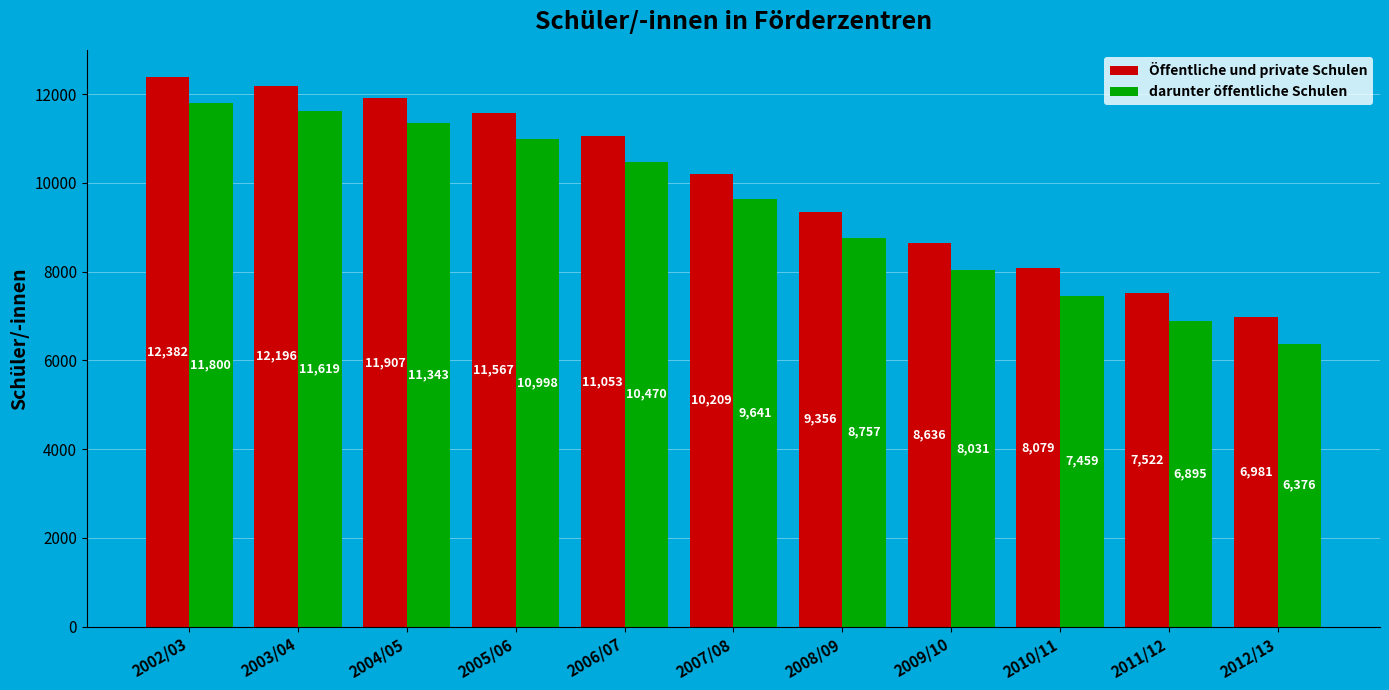

List the labels in order of Öffentliche und private Schulen value, largest first.

2002/03, 2003/04, 2004/05, 2005/06, 2006/07, 2007/08, 2008/09, 2009/10, 2010/11, 2011/12, 2012/13